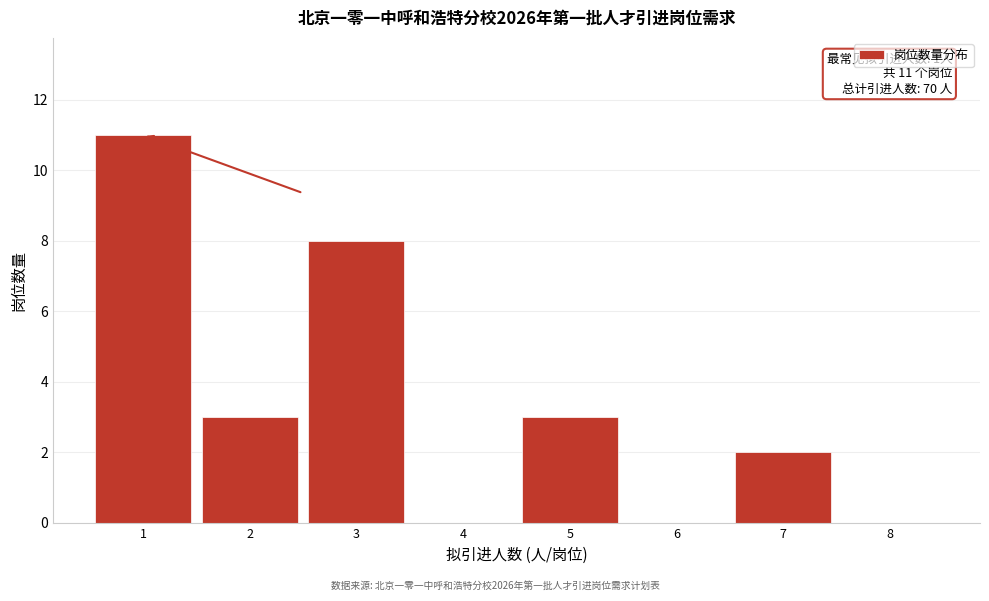

Which range on the x-axis has the tallest bar?

0.5 to 1.5